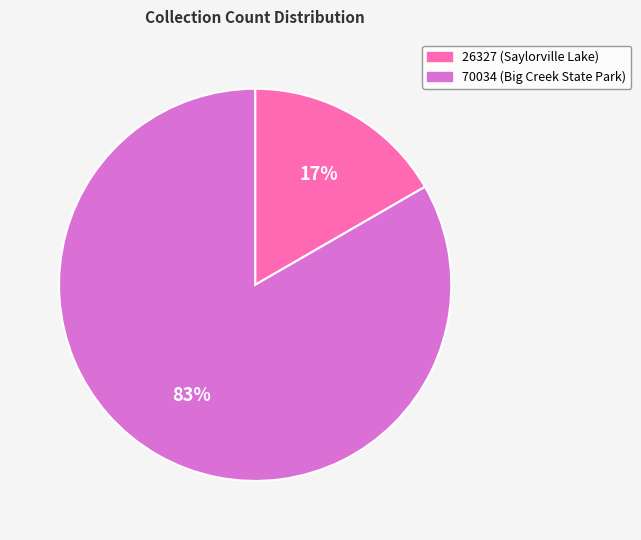

To the nearest percent, what is the combined percentage of 26327 and 70034?

100%